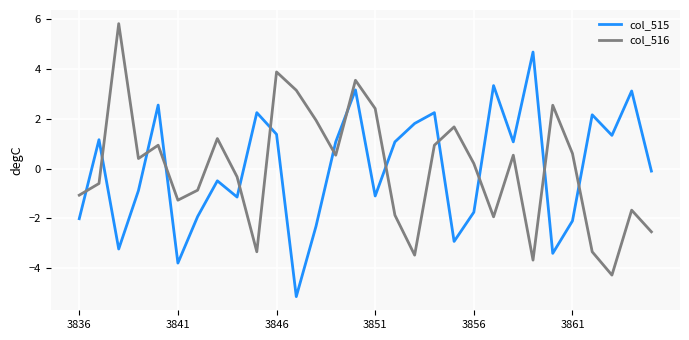

How many intersections are there between col_516 and col_515?

13